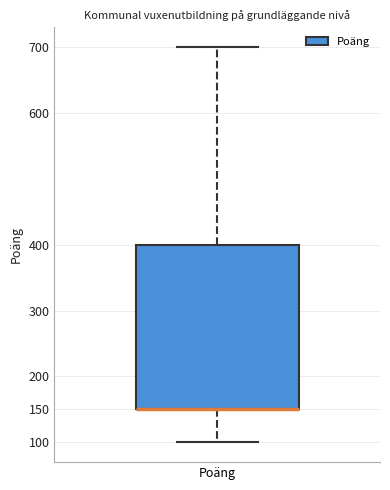

Transcribe this box plot: give where the median line is, the range the box spans, and where the two whiskers end, as read against the y-axis. The values are not printed on the chart, so give them approximately, as read against the axis.

median 150 (drawn on the box's lower edge), box 150 to 400, whiskers 100 to 700